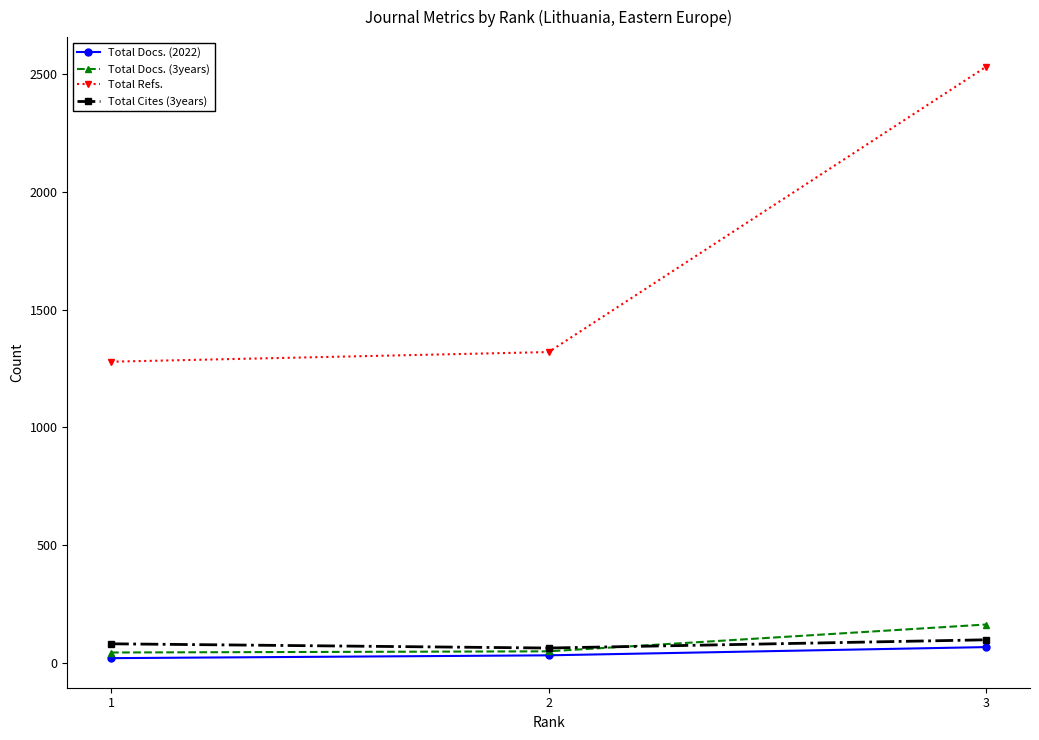

What is the difference between the second highest and minimum values in the Total Docs. (3years) series?

5